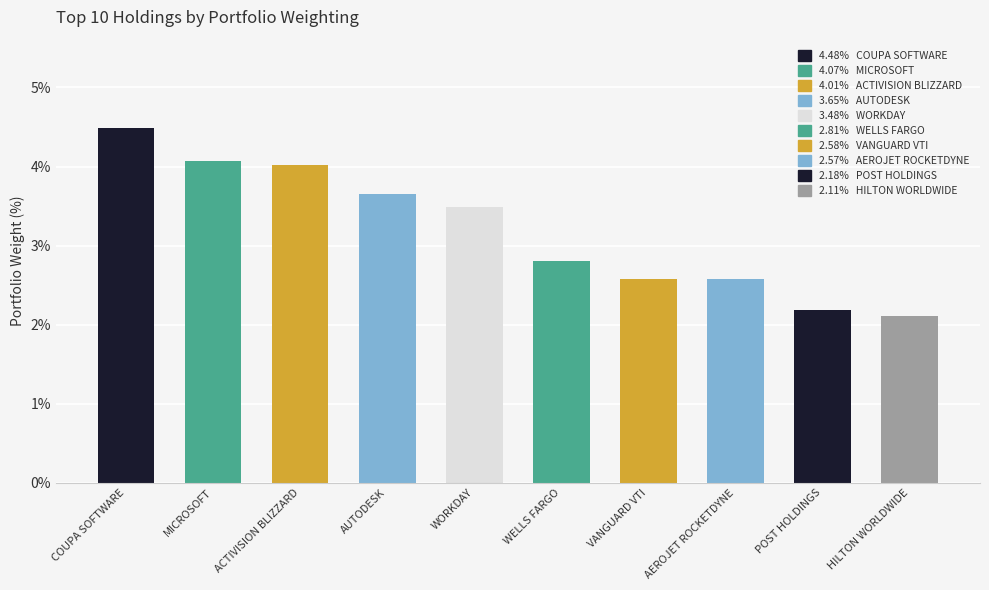

The chart shows a value of 2.1 at HILTON WORLDWIDE. True or false?

True